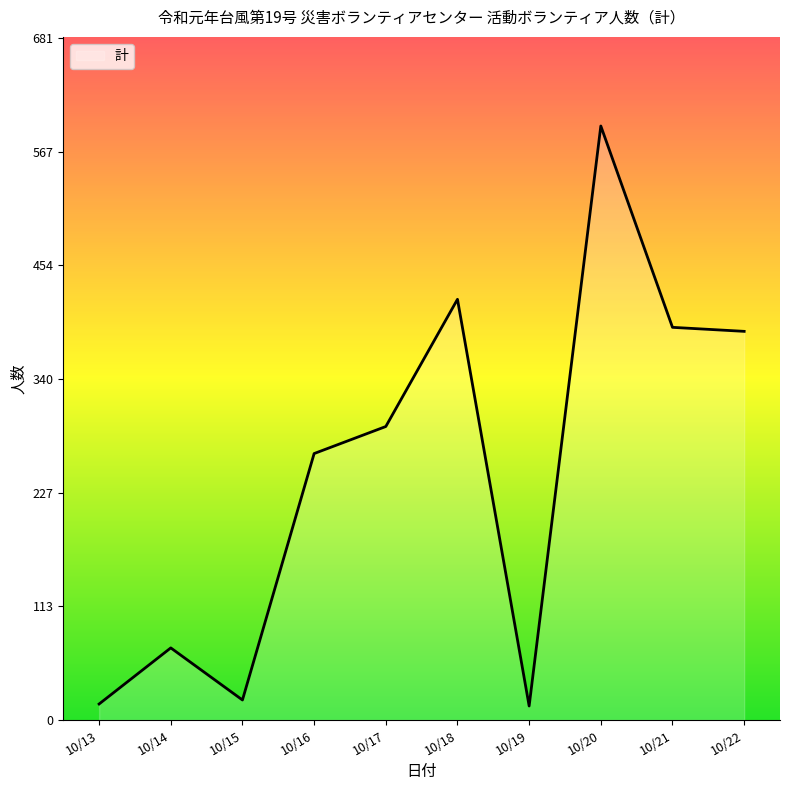

What is the greatest value displayed?

593